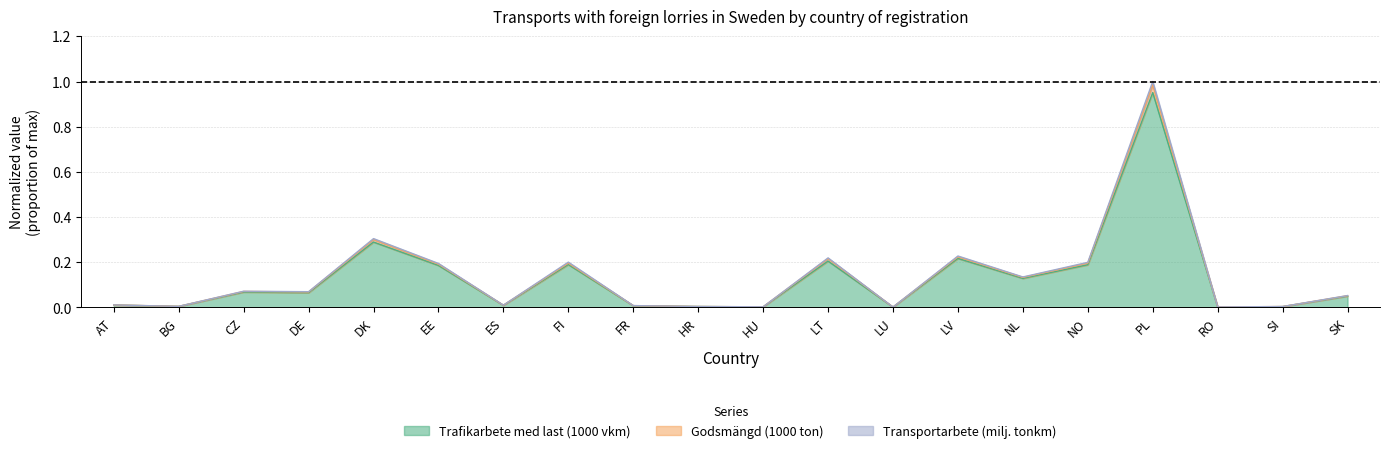

Which has a higher value, HR or SI?

HR